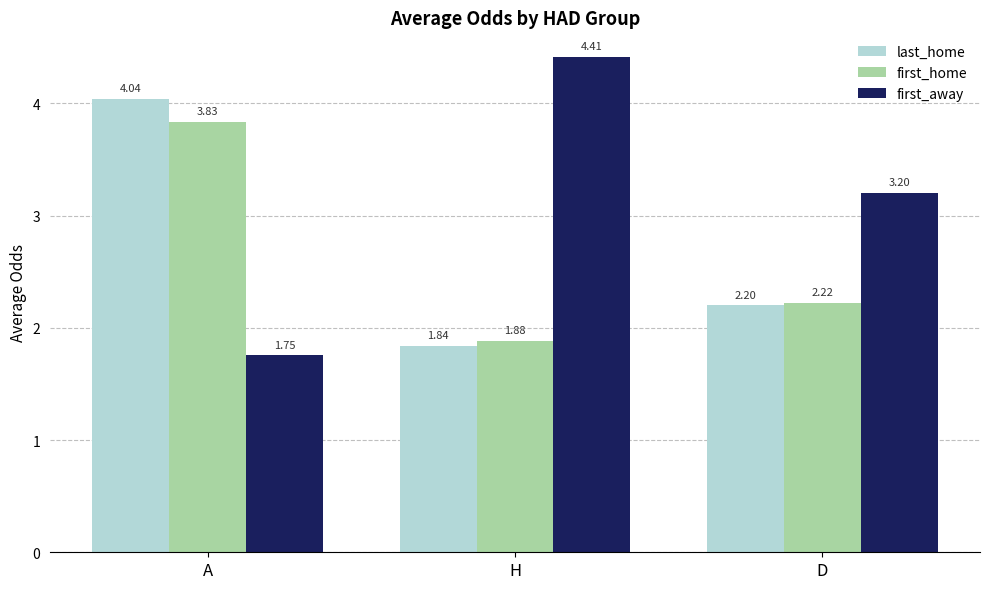

Count the number of data series in this chart.

3